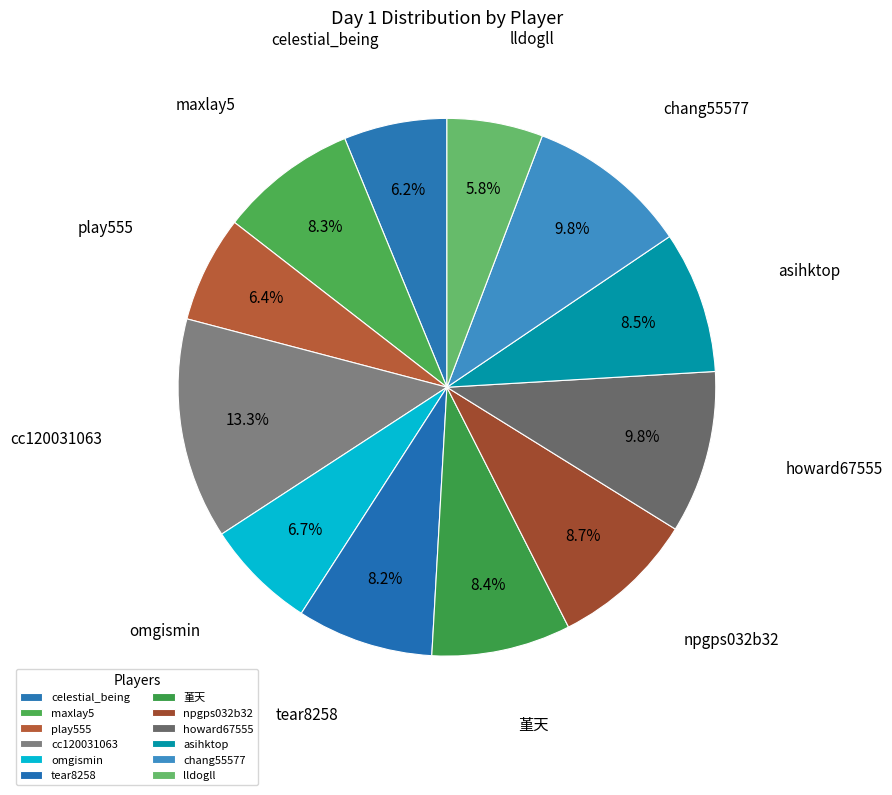

How many segments does this pie chart have?

12